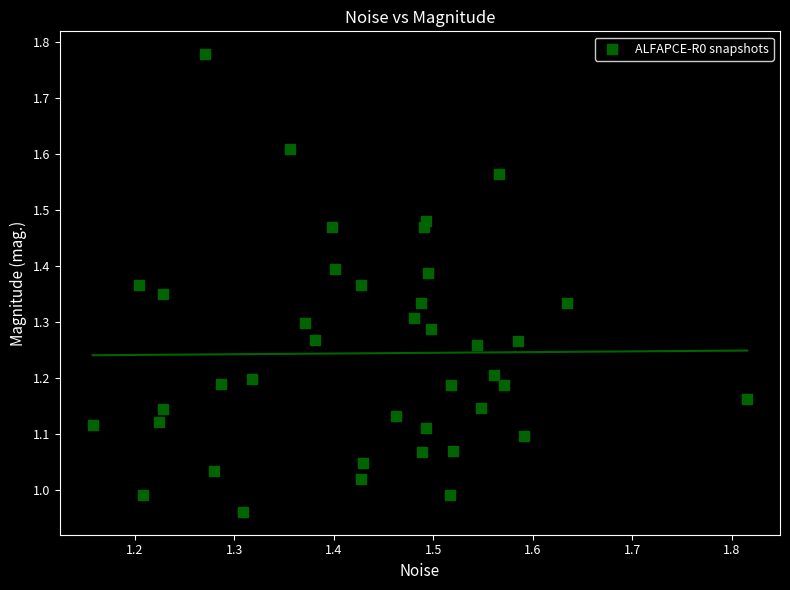

What is the range of Y values (max minus min)?

0.8